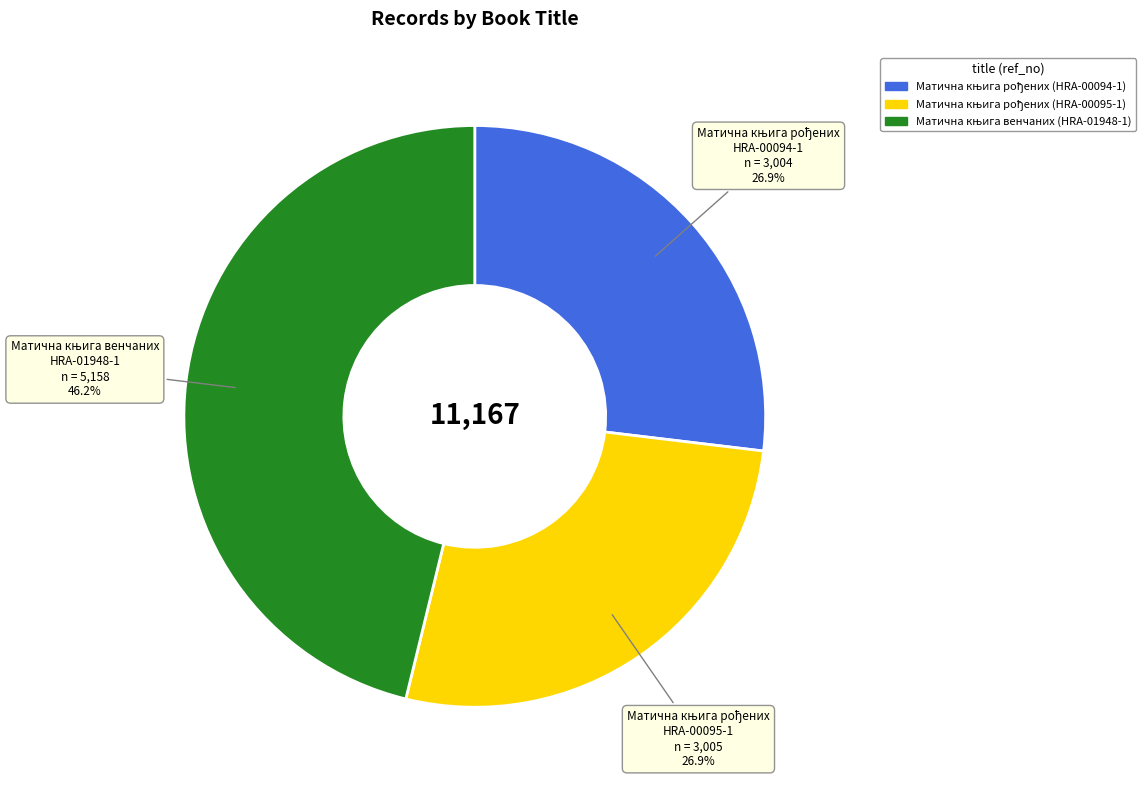

Is there a majority slice in this chart?

No